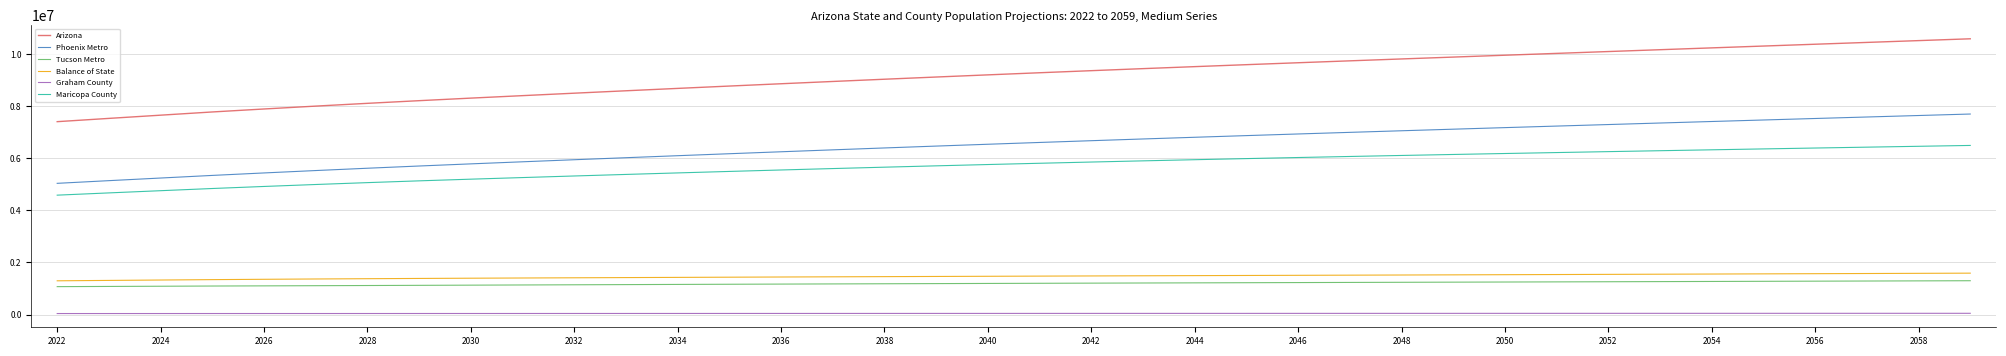

True or false: Graham County and Arizona intersect in this chart.

False